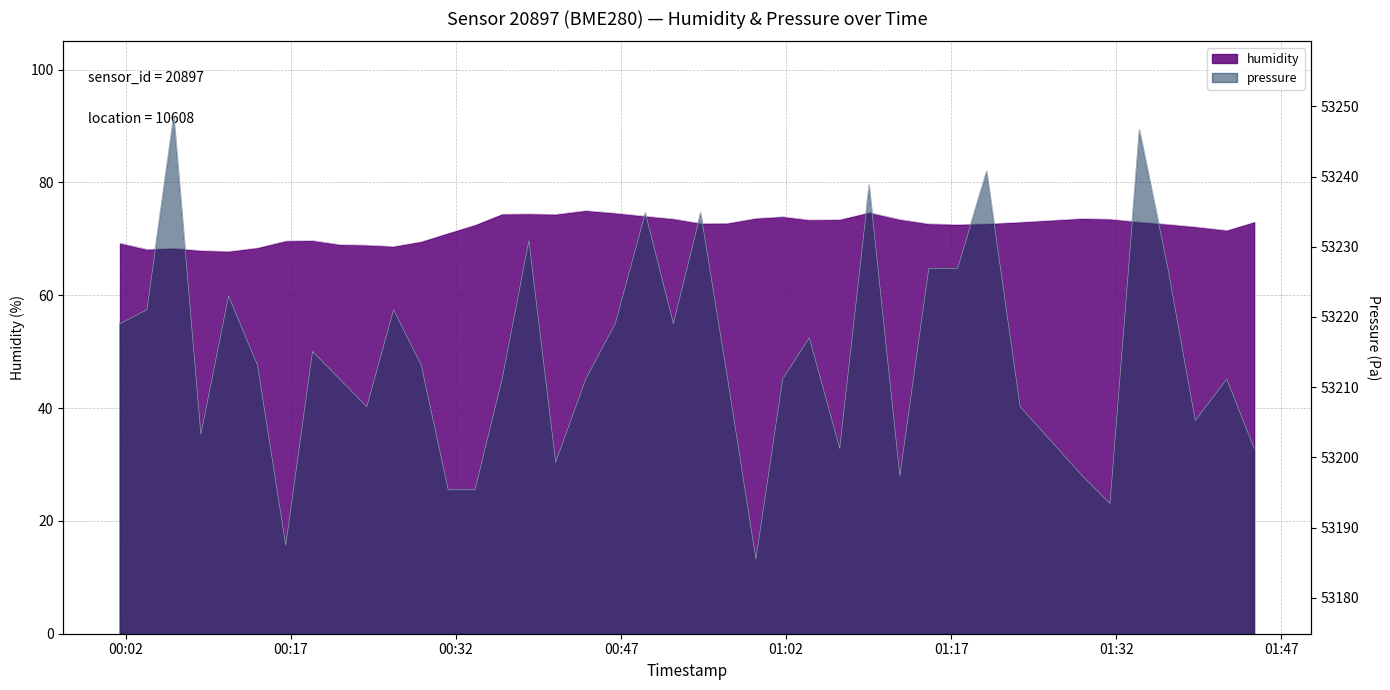

True or false: pressure has a value of 53193.4 at 2022-10-16T01:31:26.

True